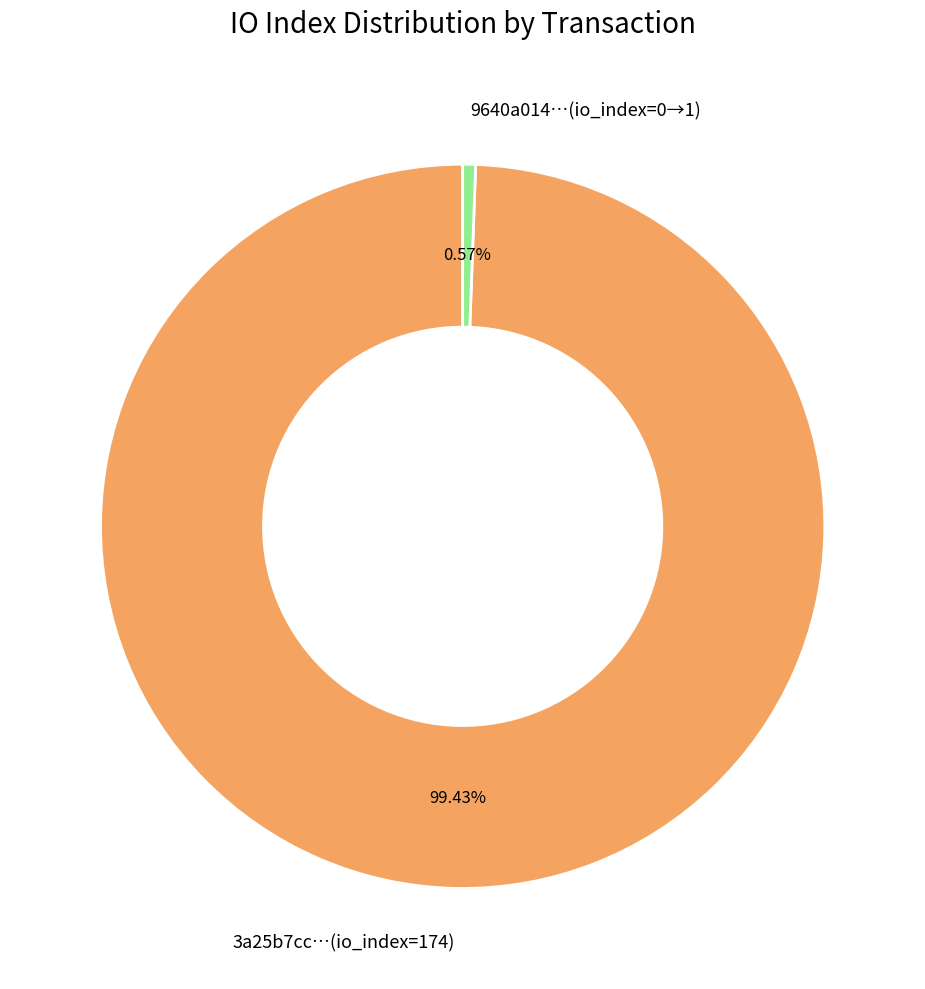

Which has a higher value, 9640a014…(io_index=0→1) or 3a25b7cc…(io_index=174)?

3a25b7cc…(io_index=174)